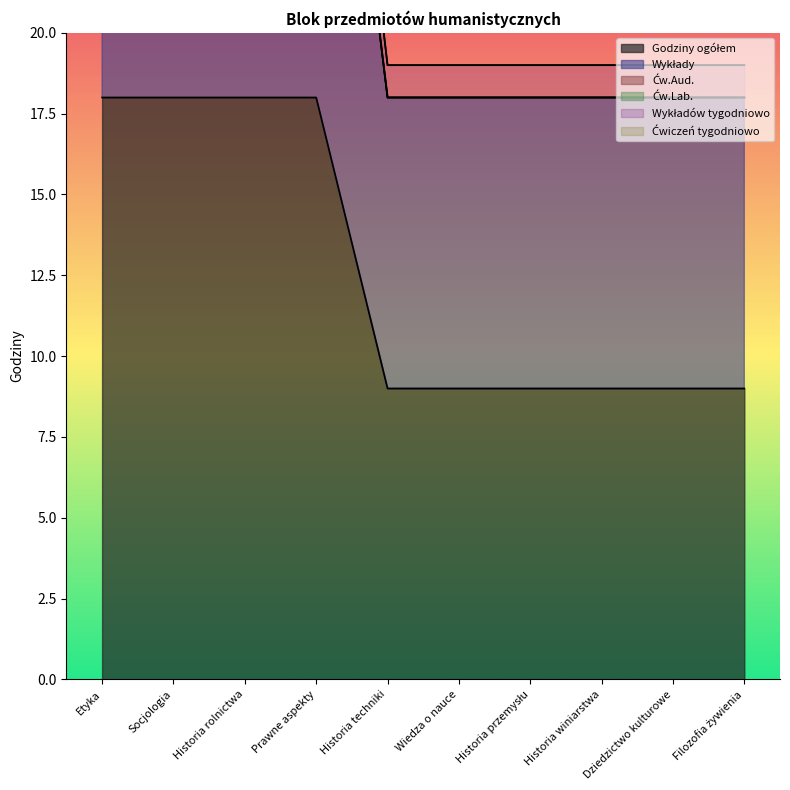

What is the total value across all series at Wiedza o nauce?

45